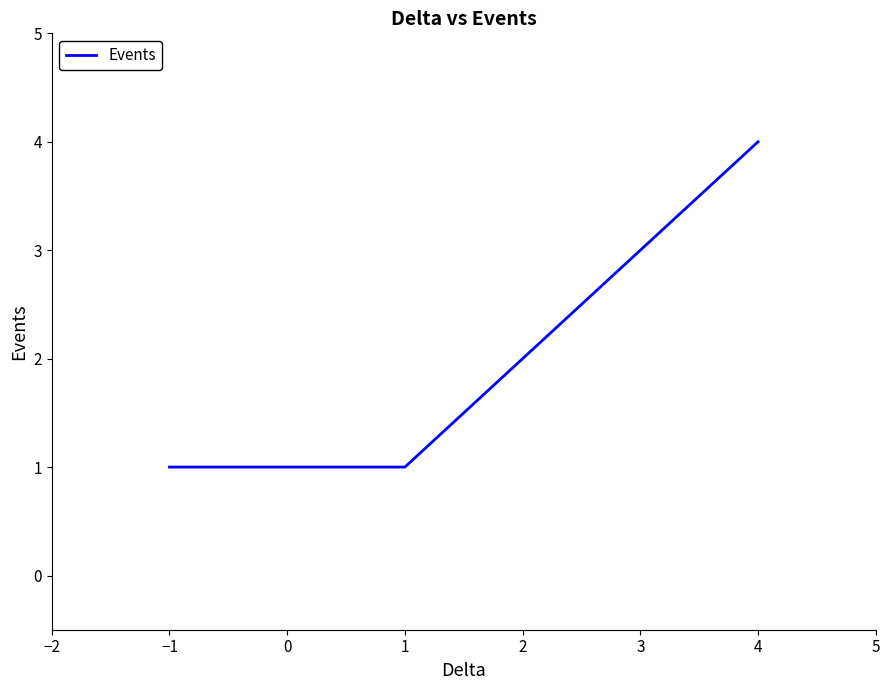

What is the maximum value shown in the chart?

4